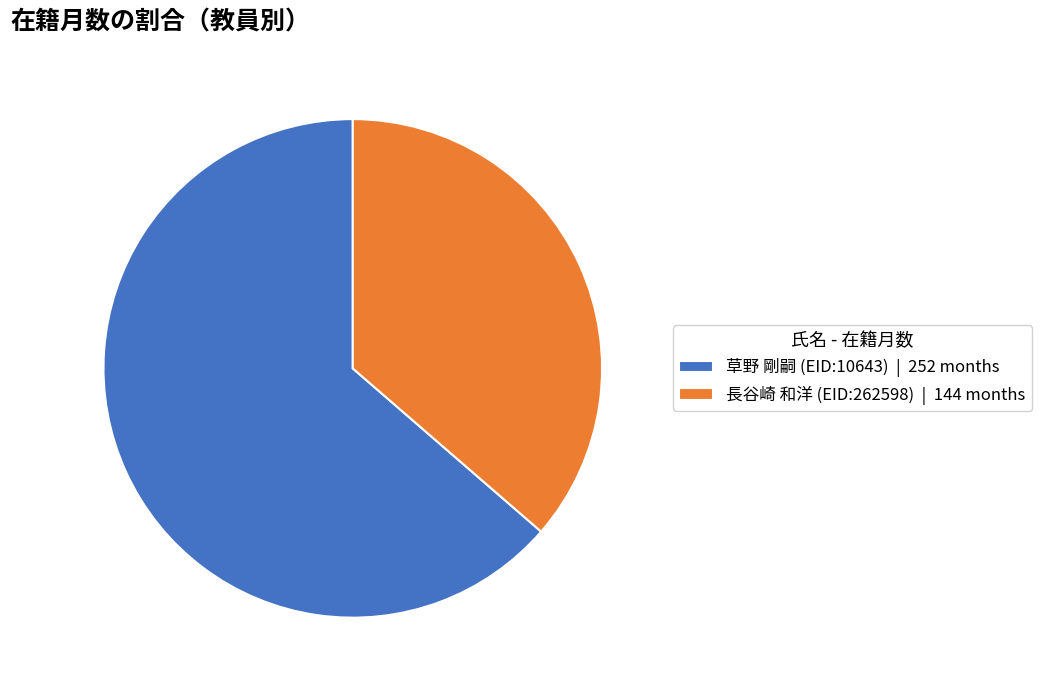

Count the number of slices in the pie.

2